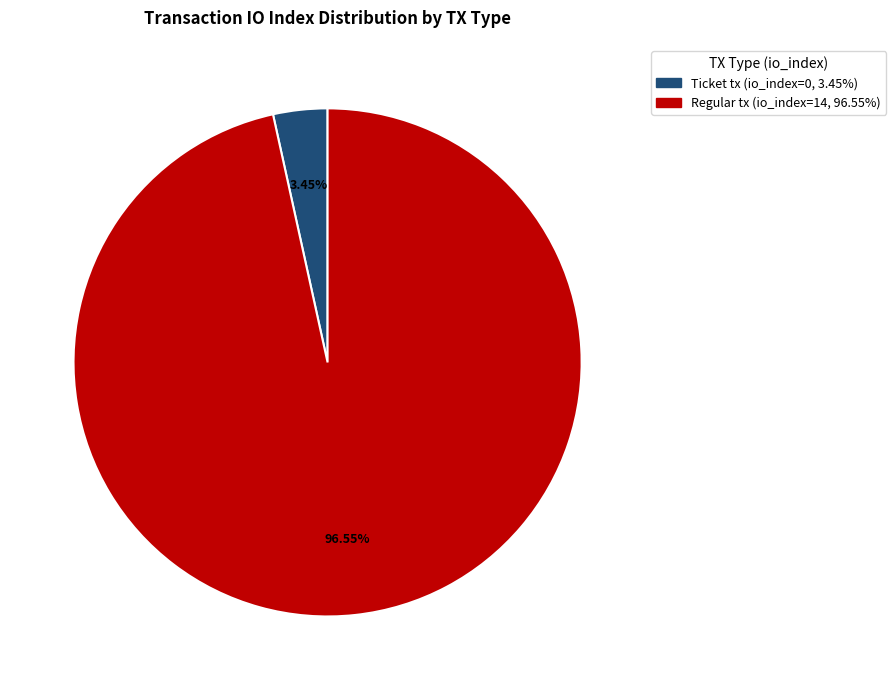

Does any single category account for the majority?

Yes